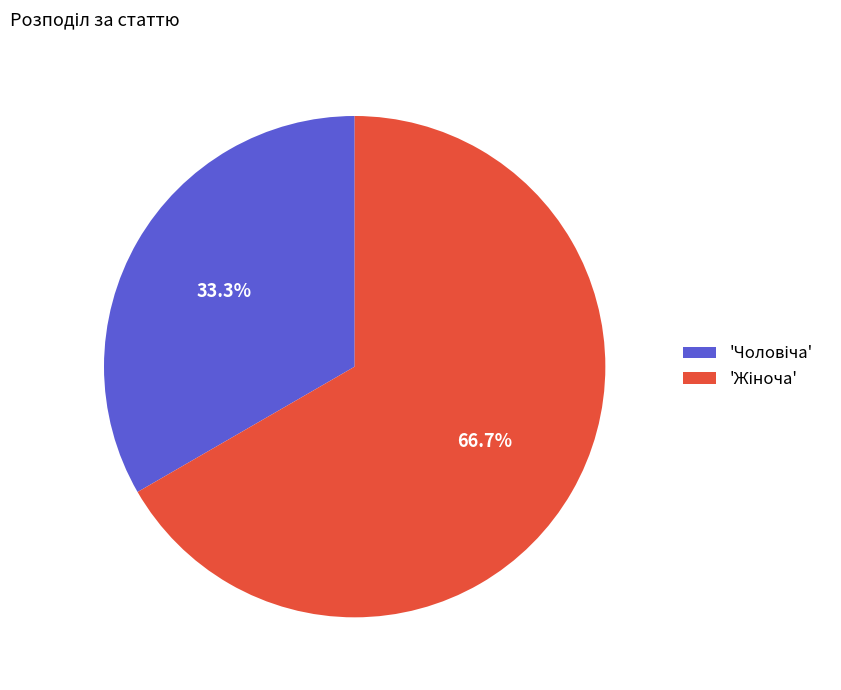

Rank the categories by value from lowest to highest.

Чоловіча, Жіноча